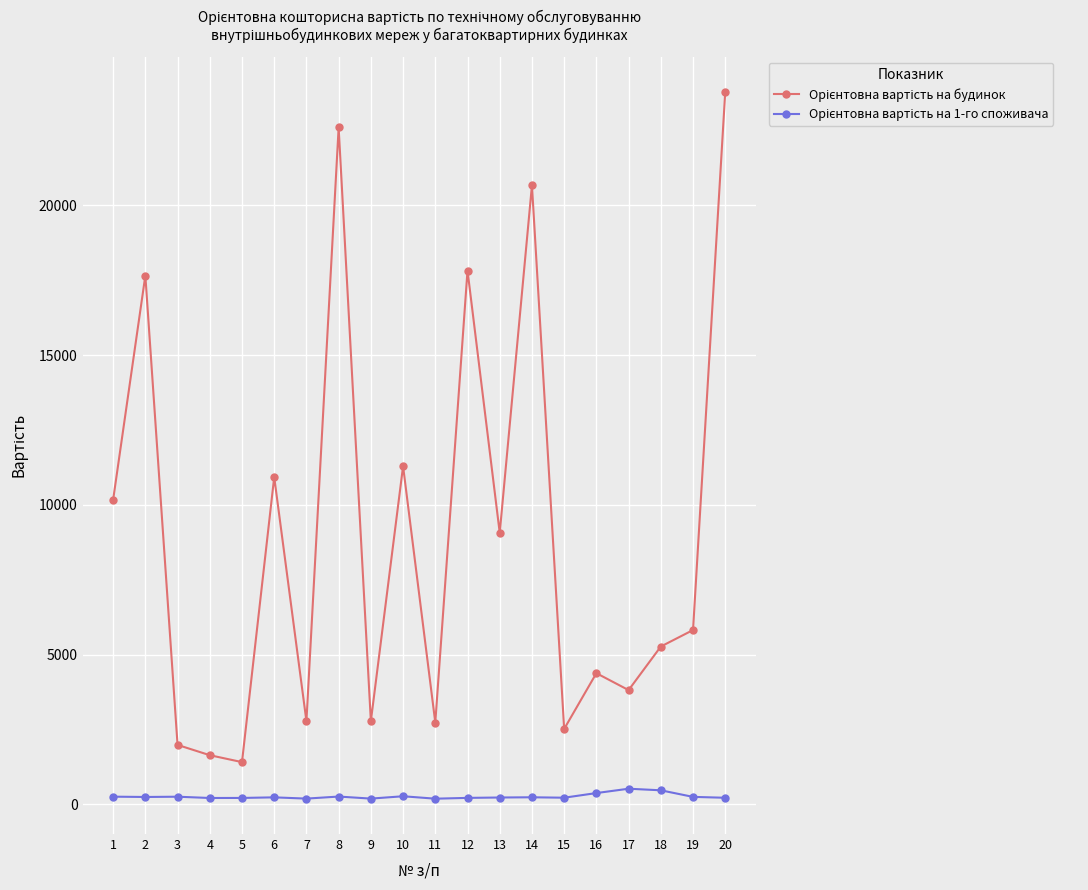

What is the greatest value displayed?

23786.1